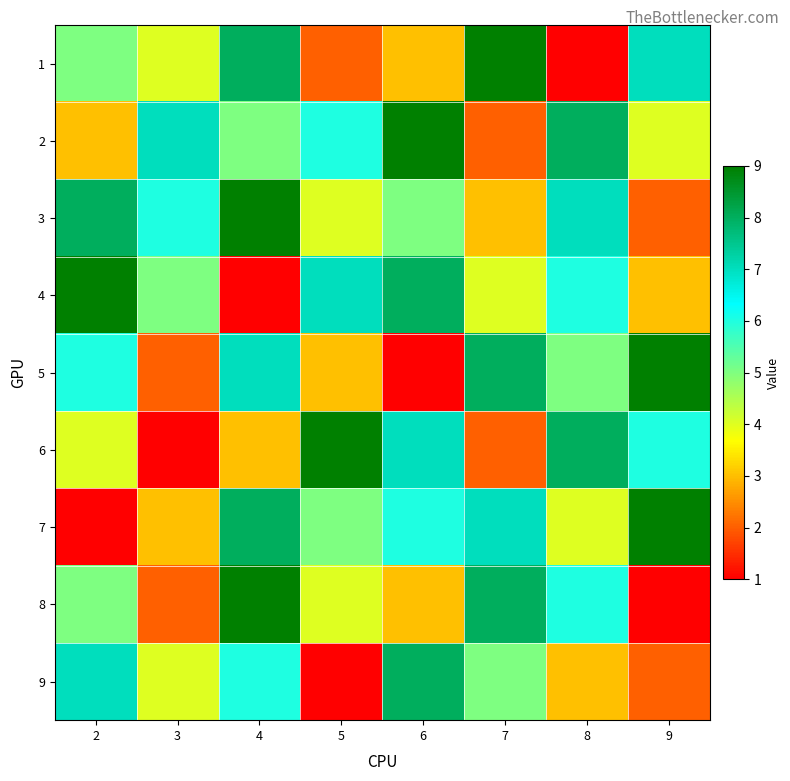

Reading left to right, extract all data points from this chart.

1: 2=5	3=4	4=8	5=2	6=3	7=9	8=1	9=7
2: 2=3	3=7	4=5	5=6	6=9	7=2	8=8	9=4
3: 2=8	3=6	4=9	5=4	6=5	7=3	8=7	9=2
4: 2=9	3=5	4=1	5=7	6=8	7=4	8=6	9=3
5: 2=6	3=2	4=7	5=3	6=1	7=8	8=5	9=9
6: 2=4	3=1	4=3	5=9	6=7	7=2	8=8	9=6
7: 2=1	3=3	4=8	5=5	6=6	7=7	8=4	9=9
8: 2=5	3=2	4=9	5=4	6=3	7=8	8=6	9=1
9: 2=7	3=4	4=6	5=1	6=8	7=5	8=3	9=2